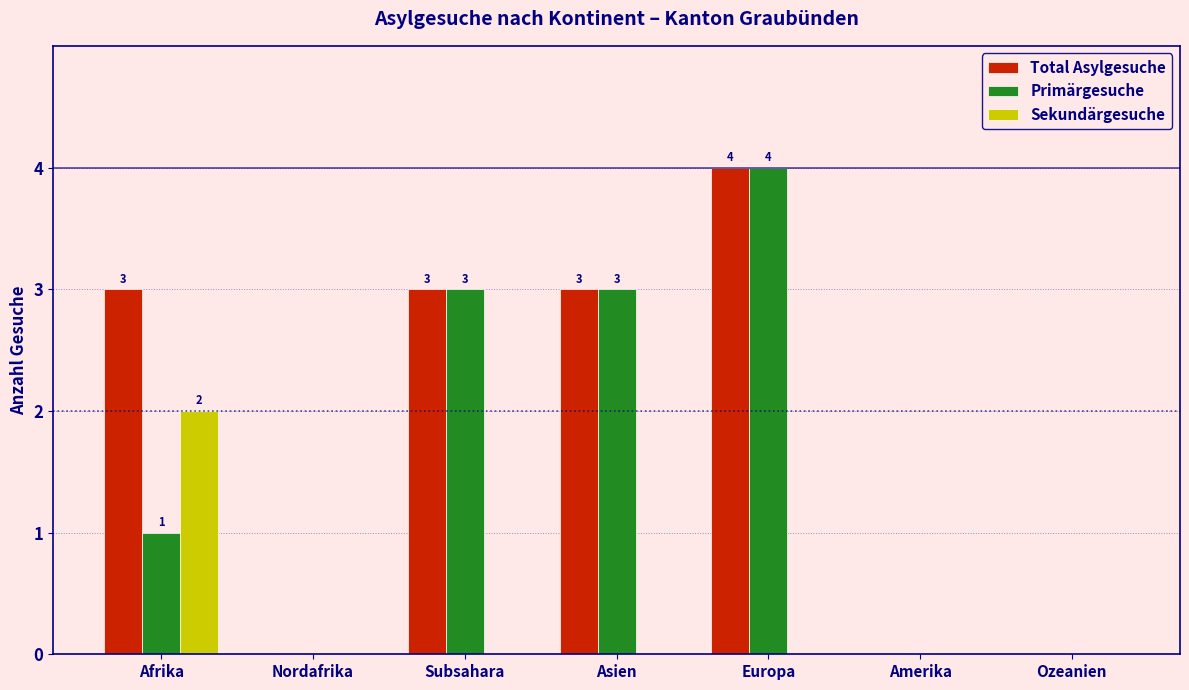

Reading left to right, extract all data points from this chart.

Total Asylgesuche: Afrika=3	Nordafrika=0	Subsahara=3	Asien=3	Europa=4	Amerika=0	Ozeanien=0
Primärgesuche: Afrika=1	Nordafrika=0	Subsahara=3	Asien=3	Europa=4	Amerika=0	Ozeanien=0
Sekundärgesuche: Afrika=2	Nordafrika=0	Subsahara=0	Asien=0	Europa=0	Amerika=0	Ozeanien=0